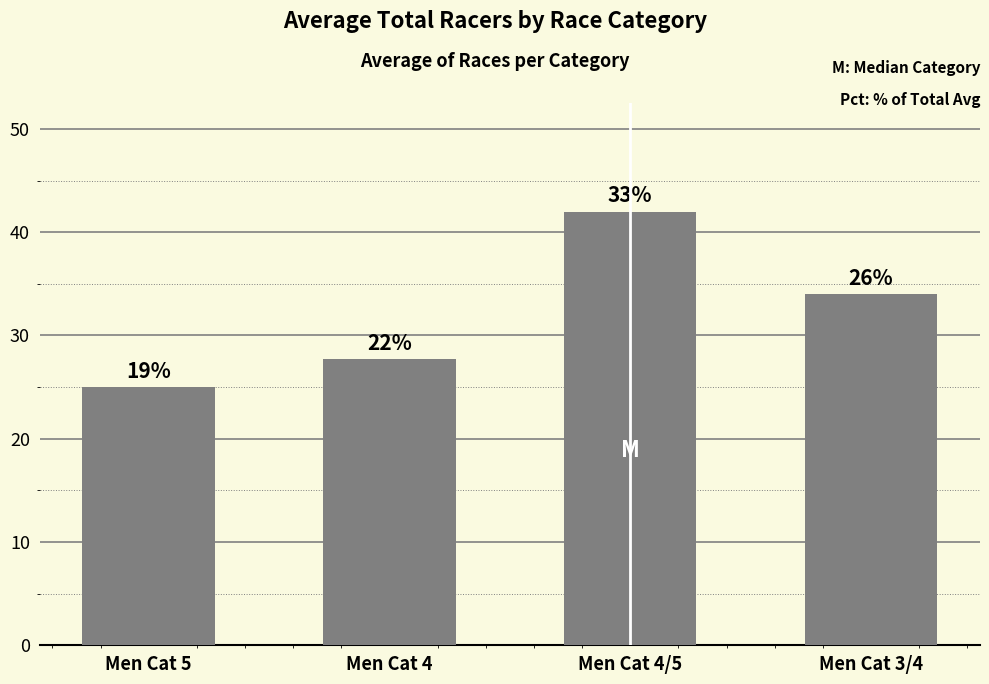

Is it true that the value at Men Cat 4 is 38.3?

False